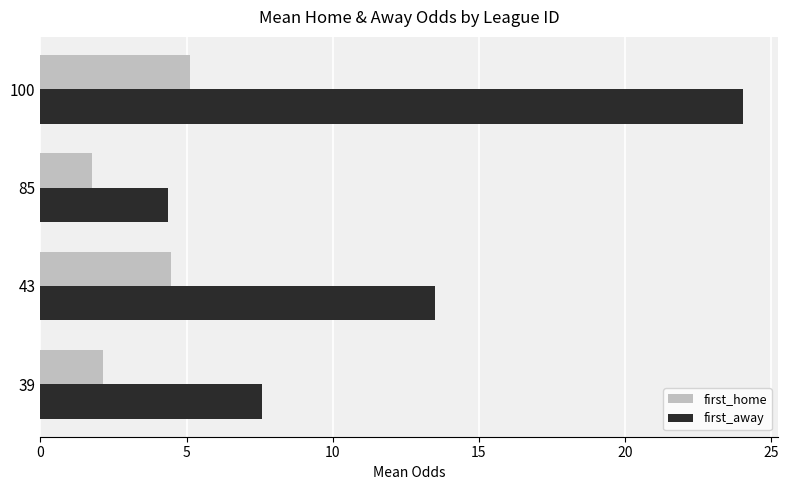

Is the value of first_away at 43 greater than the value of first_home at 85?

Yes